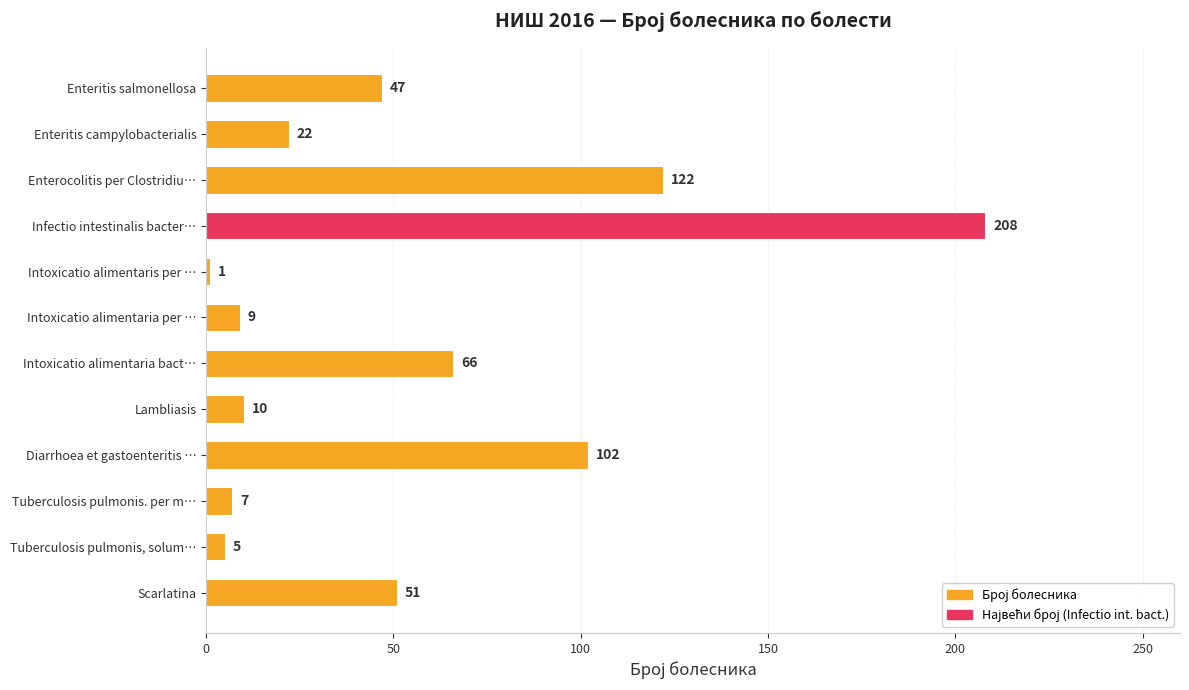

Where is the data nearest to the value 104?

Diarrhoea et gastoenteritis …